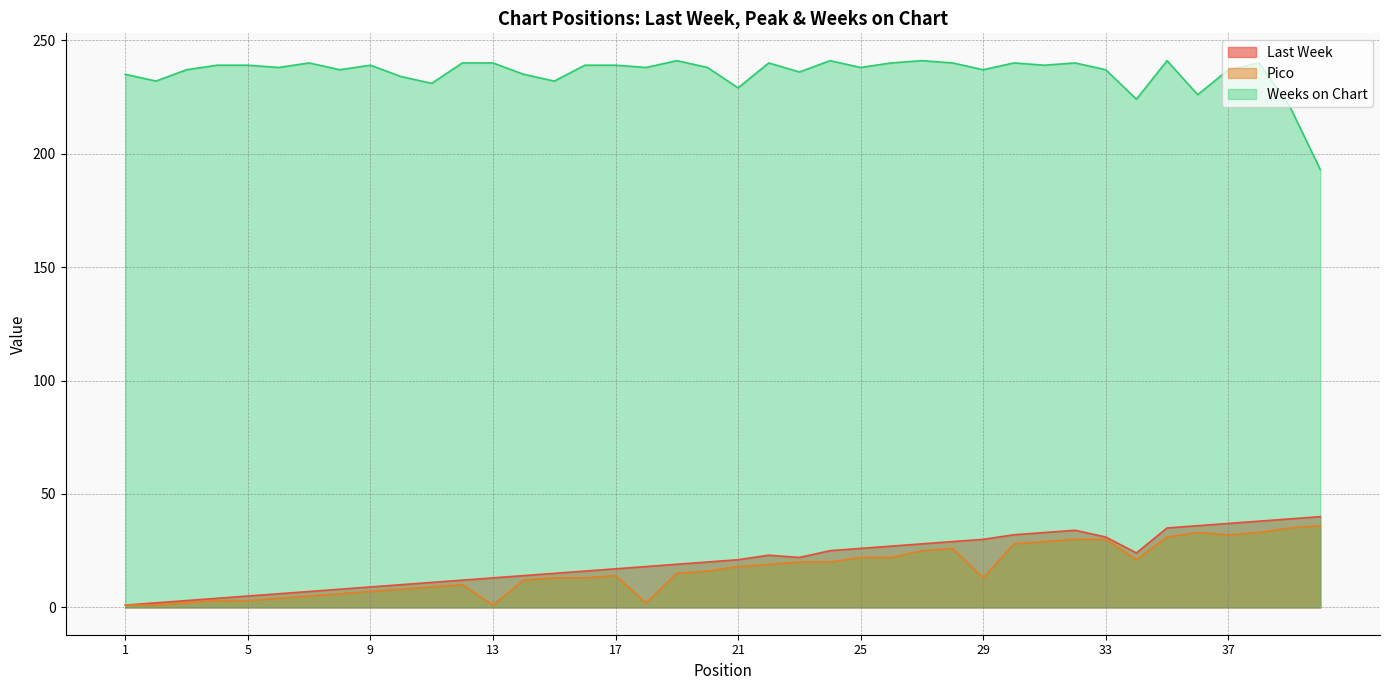

What is the sum of all Weeks on Chart values?

9423